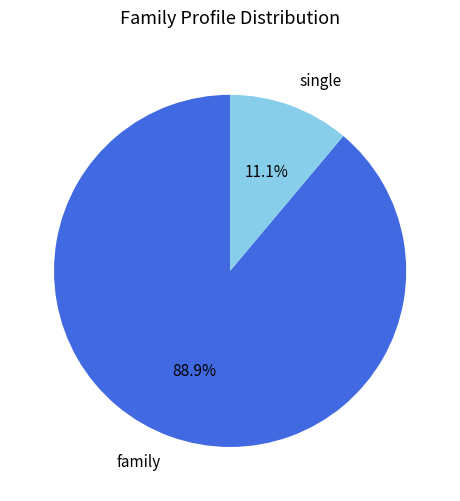

Does any single category account for the majority?

Yes